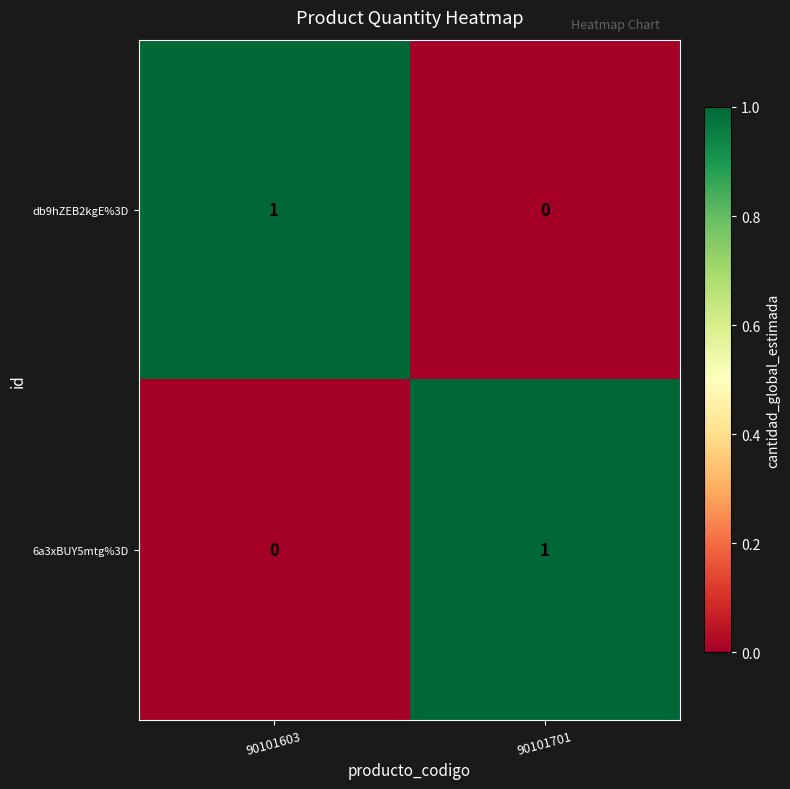

Is the value of 6a3xBUY5mtg%3D at 90101603 greater than the value of db9hZEB2kgE%3D at 90101603?

No